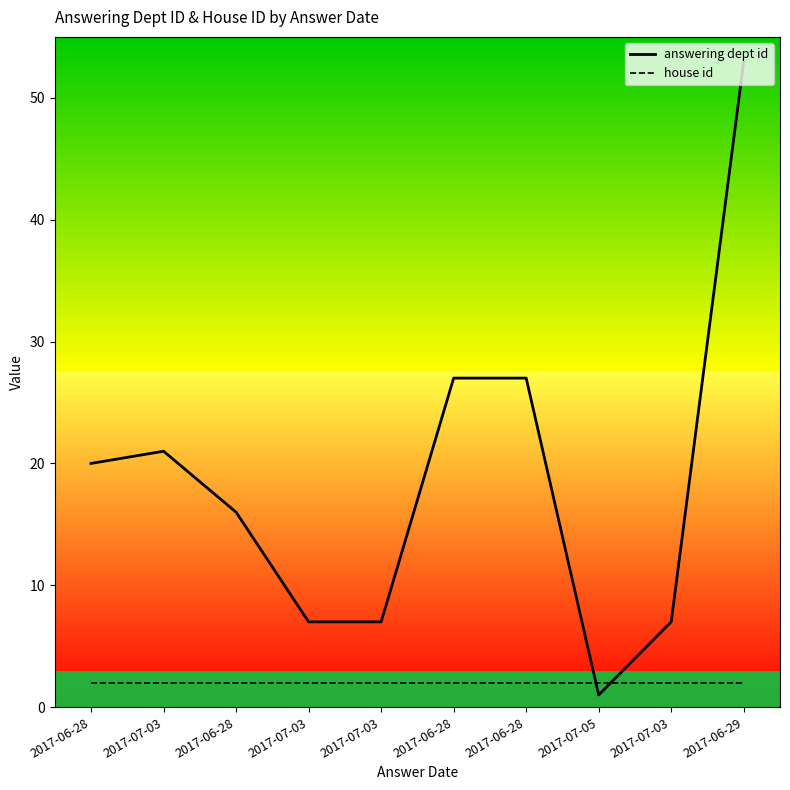

The answering dept id series shows 27 at 2017-06-28. True or false?

True